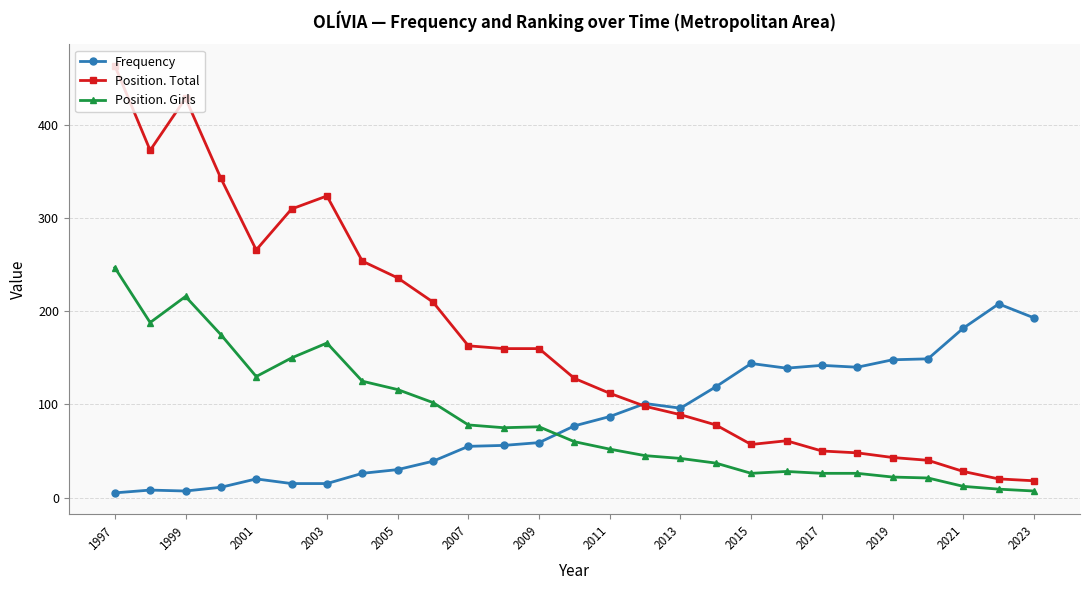

Which series has the widest spread of values?

Position. Total